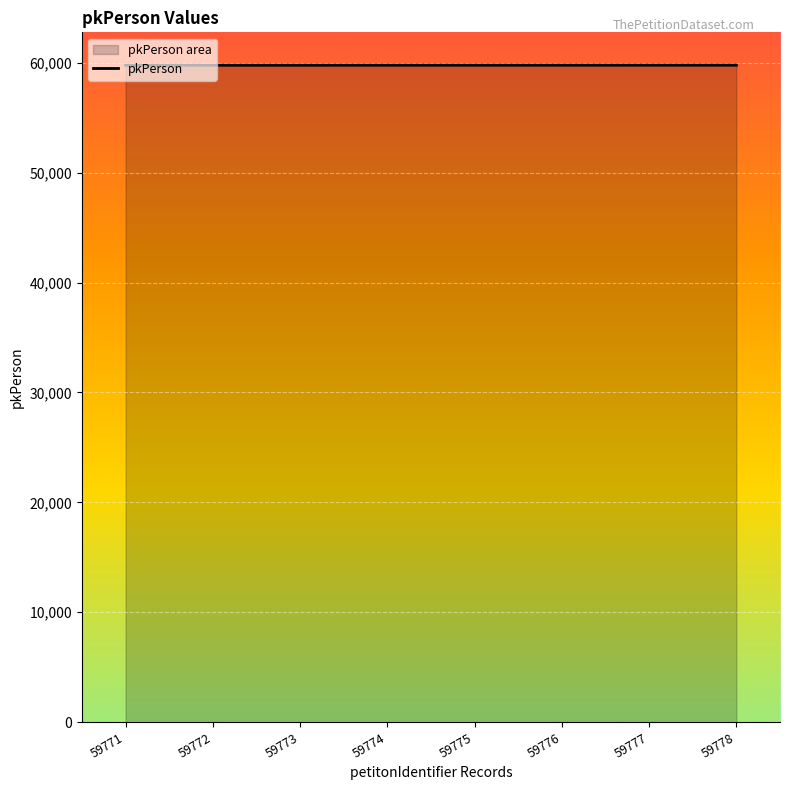

What is the average value?

59774